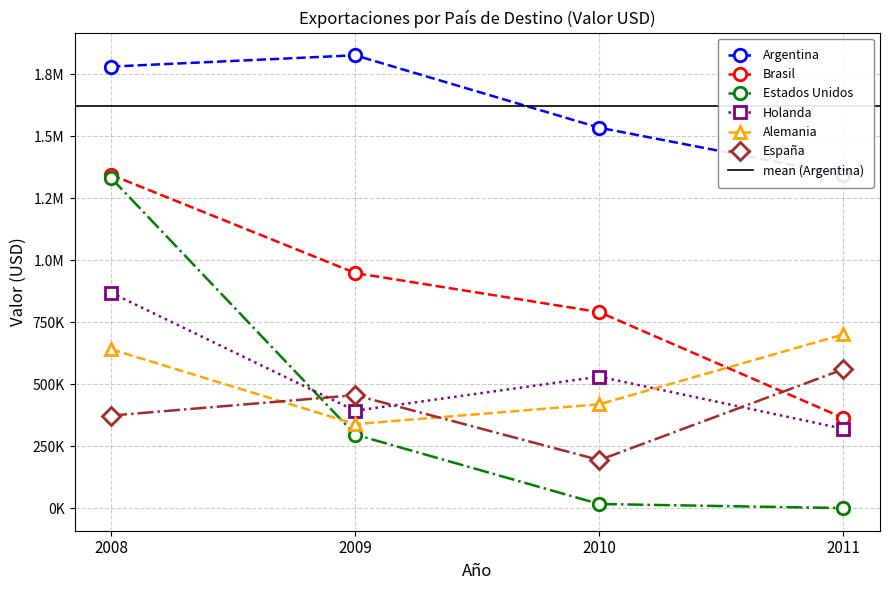

What value does the España series have at 2011?

560256.5